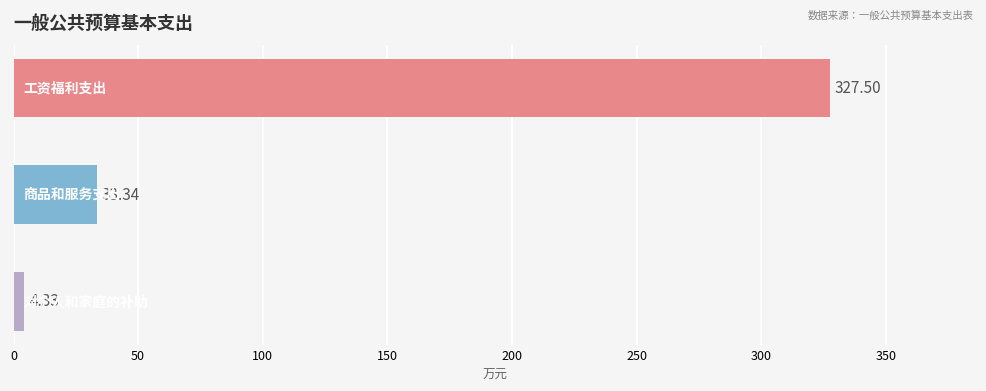

What is the average value?

121.7